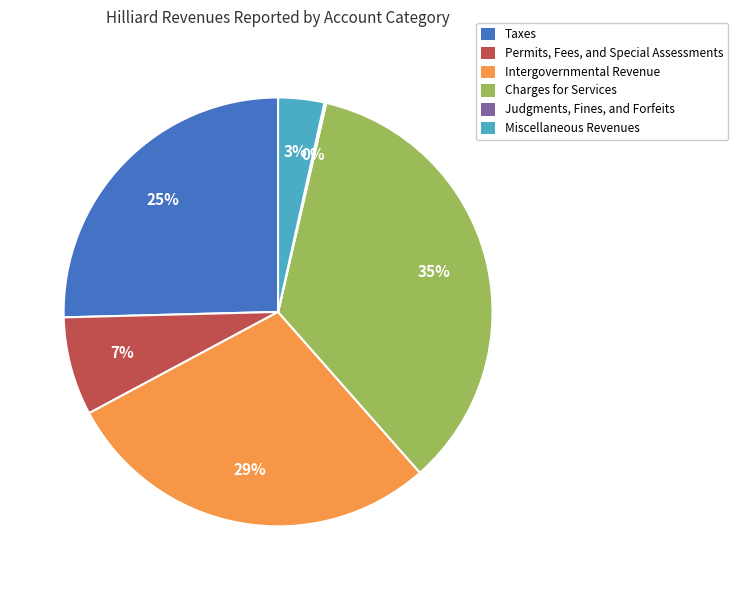

The Permits, Fees, and Special Assessments slice represents 7% of the pie. True or false?

True